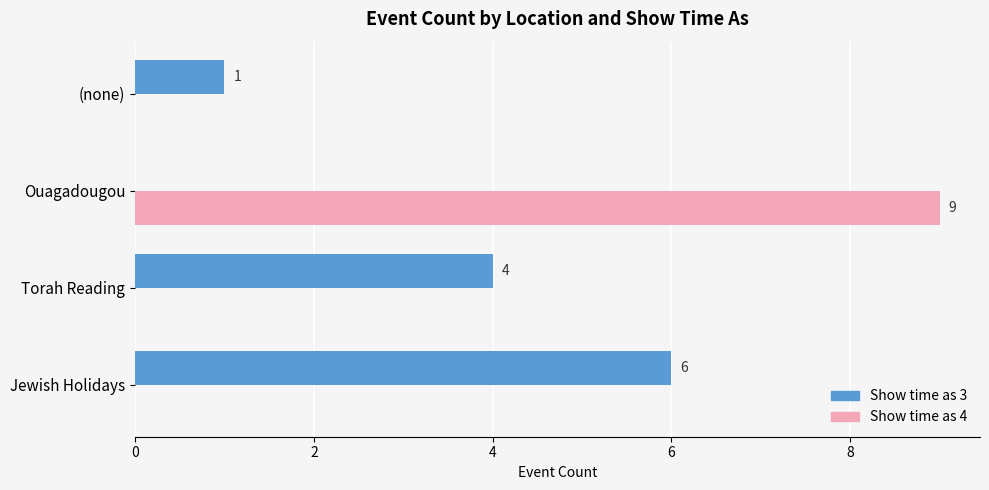

True or false: Show time as 3 has a value of 4 at Torah Reading.

True